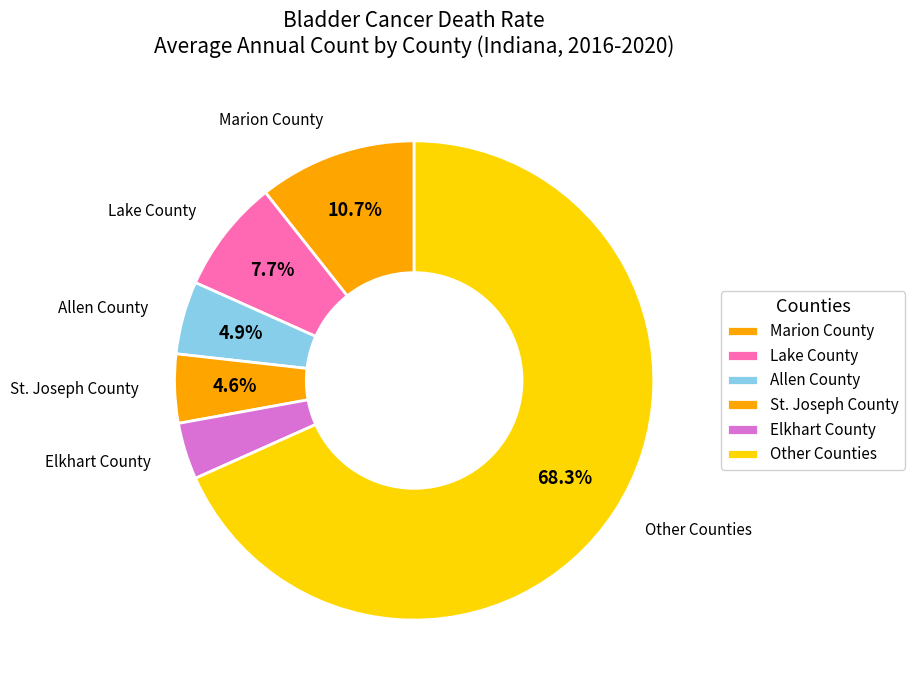

Between Lake County and Allen County, which is larger?

Lake County